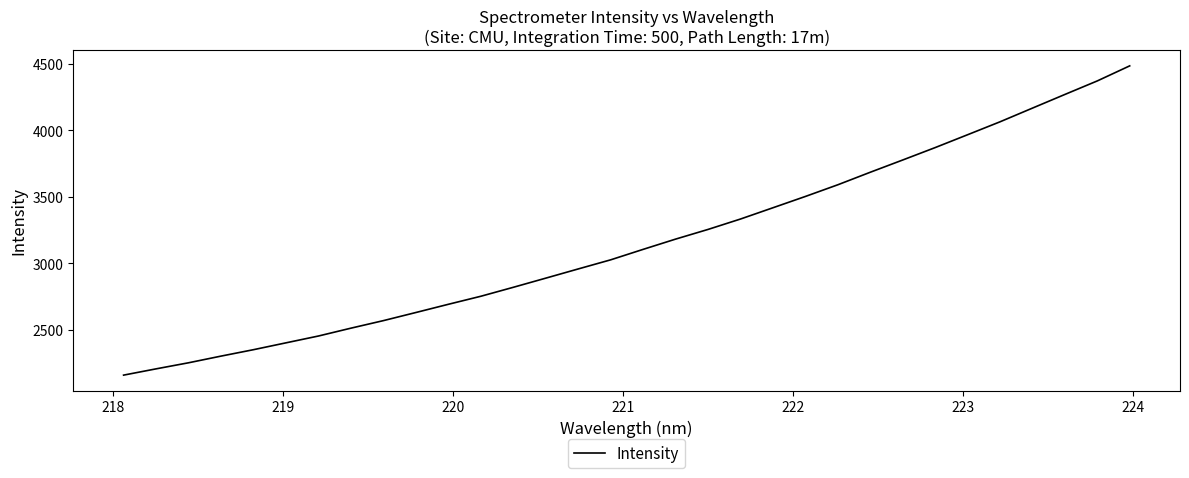

True or false: the data has more than 2 interior local peaks.

False